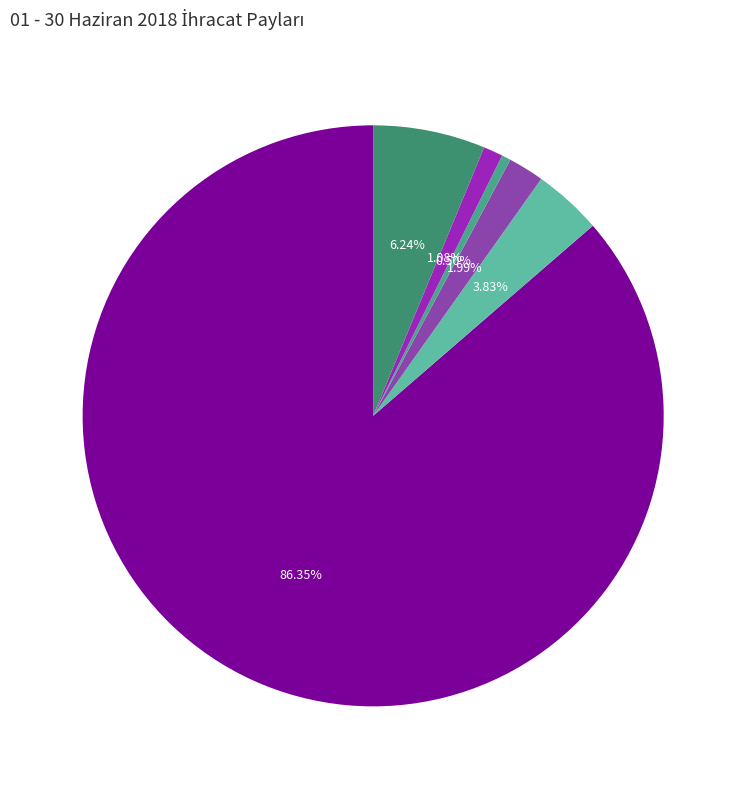

Does any single category account for the majority?

Yes